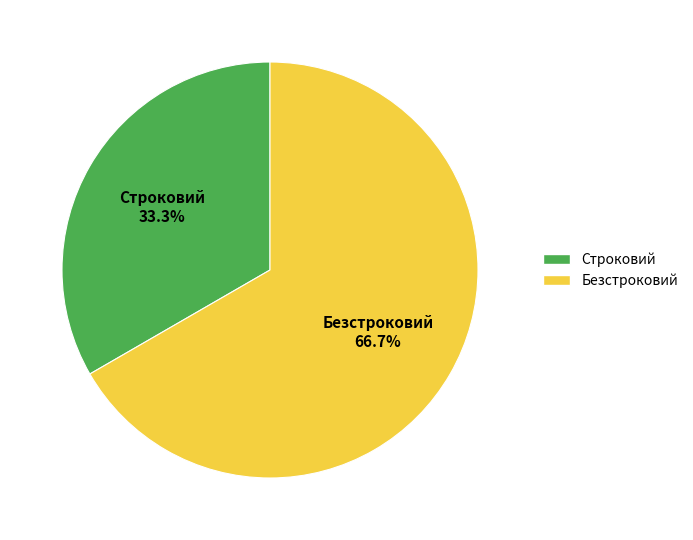

Approximately how many times larger is the value at Безстроковий compared to Строковий?

2.0